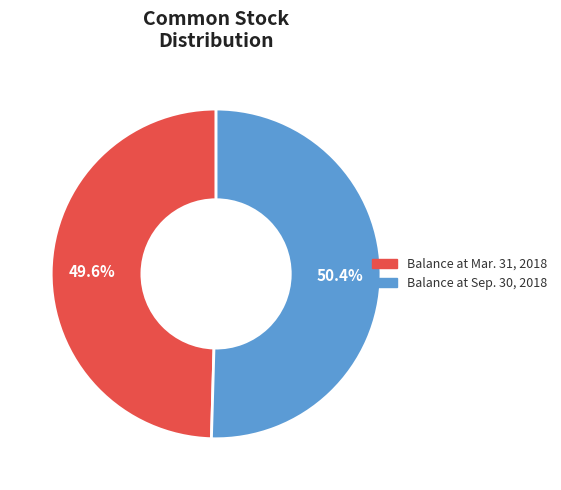

Between Balance at Sep. 30, 2018 and Balance at Mar. 31, 2018, which is larger?

Balance at Sep. 30, 2018